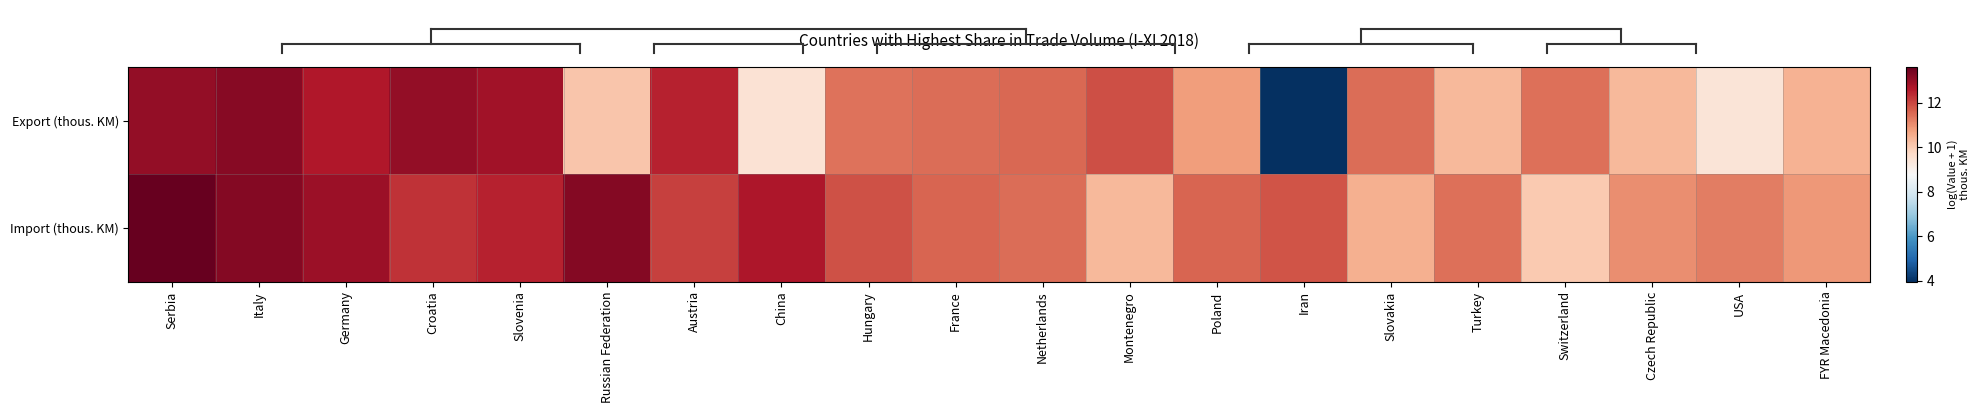

Which series changed the most between Serbia and Italy?

Import (thous. KM)